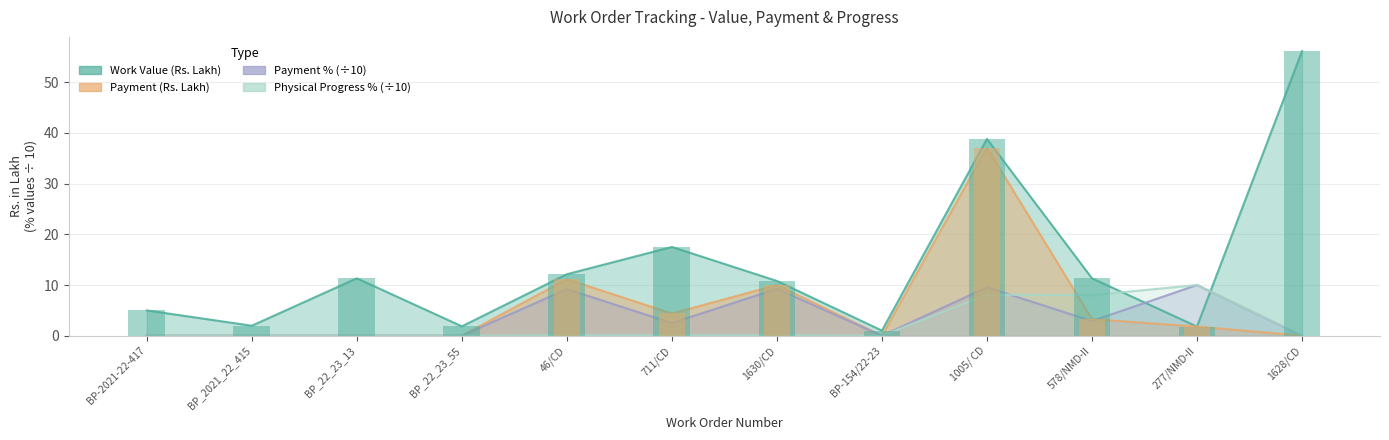

At 1630/CD, list the series in order from smallest to largest.

Physical Progress %, Payment %, Payment, Work Value